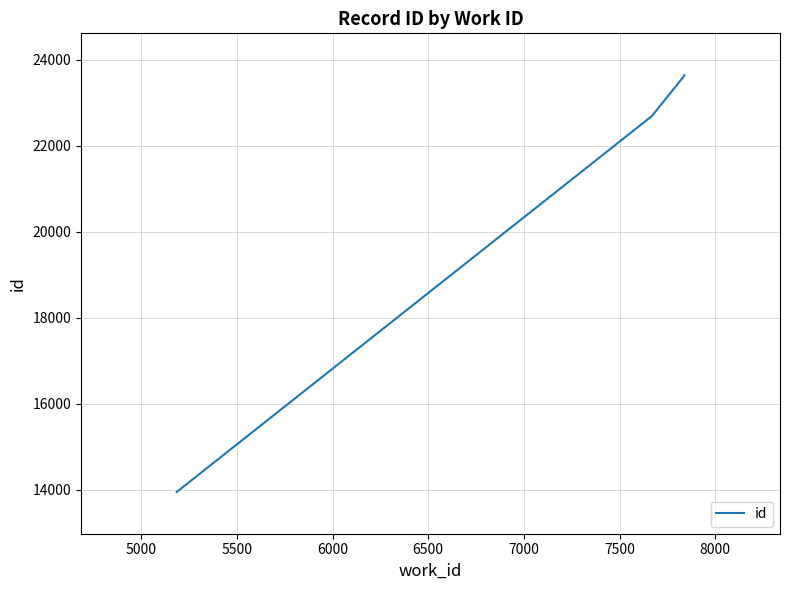

Approximately how many times larger is the value at 6000 compared to 5500?

1.0